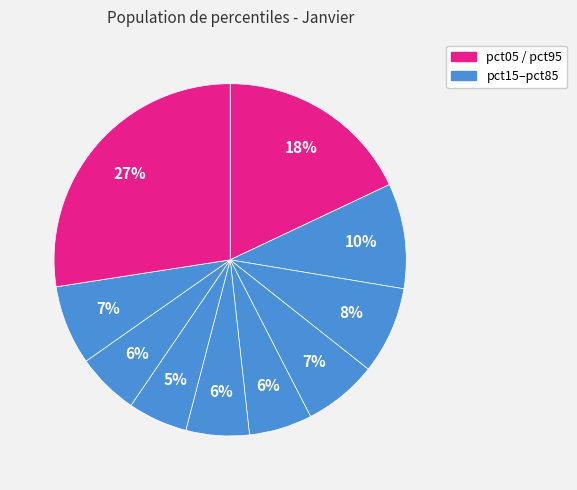

Rank the categories by value from lowest to highest.

pct65, pct75, pct45, pct55, pct35, pct85, pct25, pct15, pct05, pct95